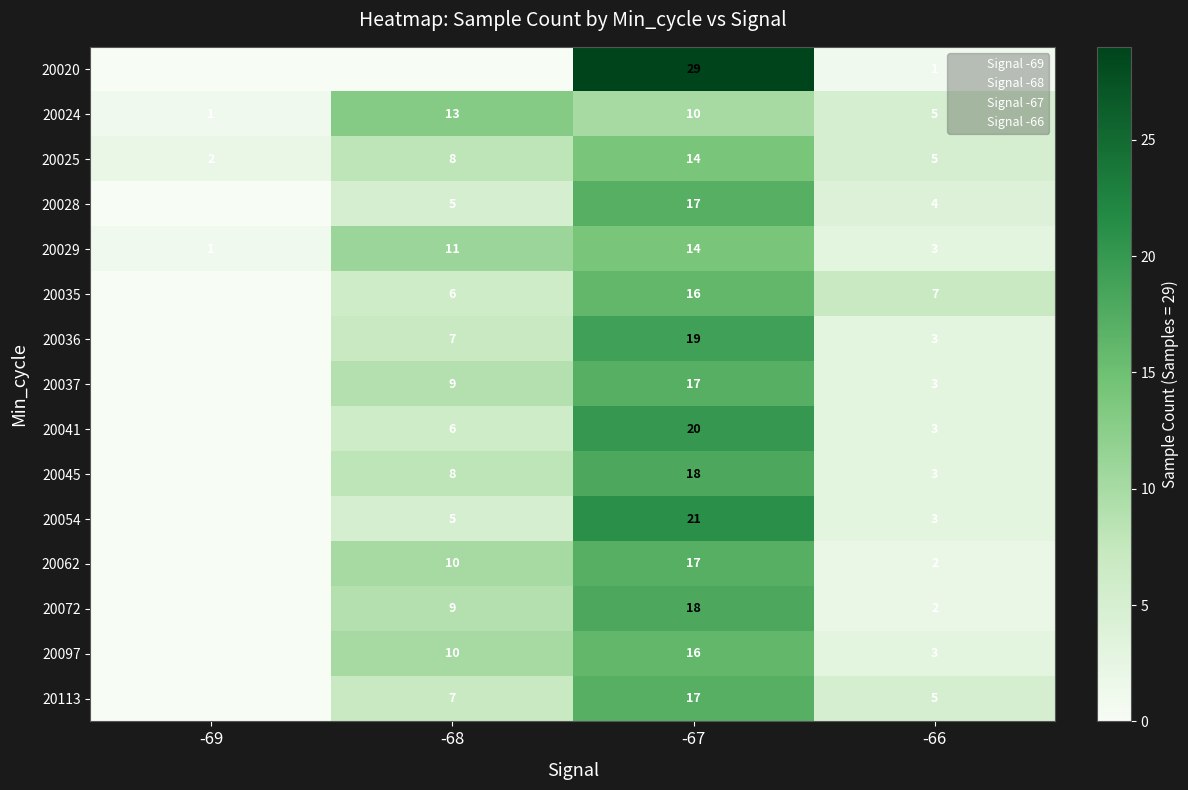

At which label does 20062 first exceed 10?

-67